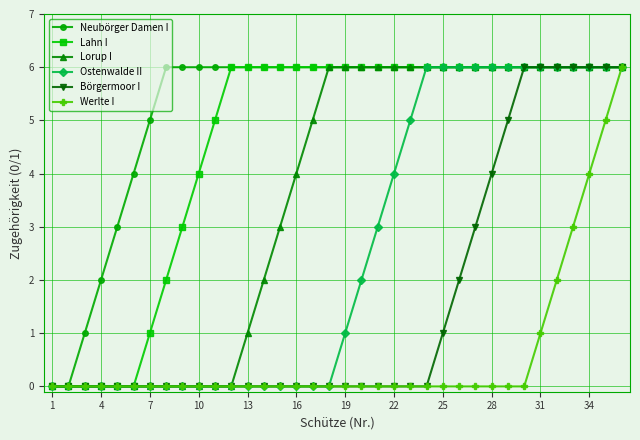

What is the value of the Neubörger Damen I point at the 14th from the left?

6